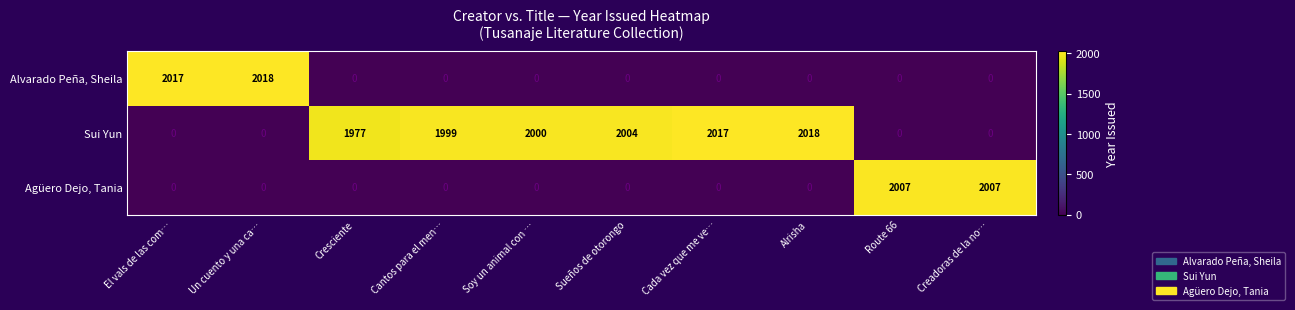

What is the approximate value of Alvarado Peña, Sheila at El vals de las com…, to the nearest 50?

2000